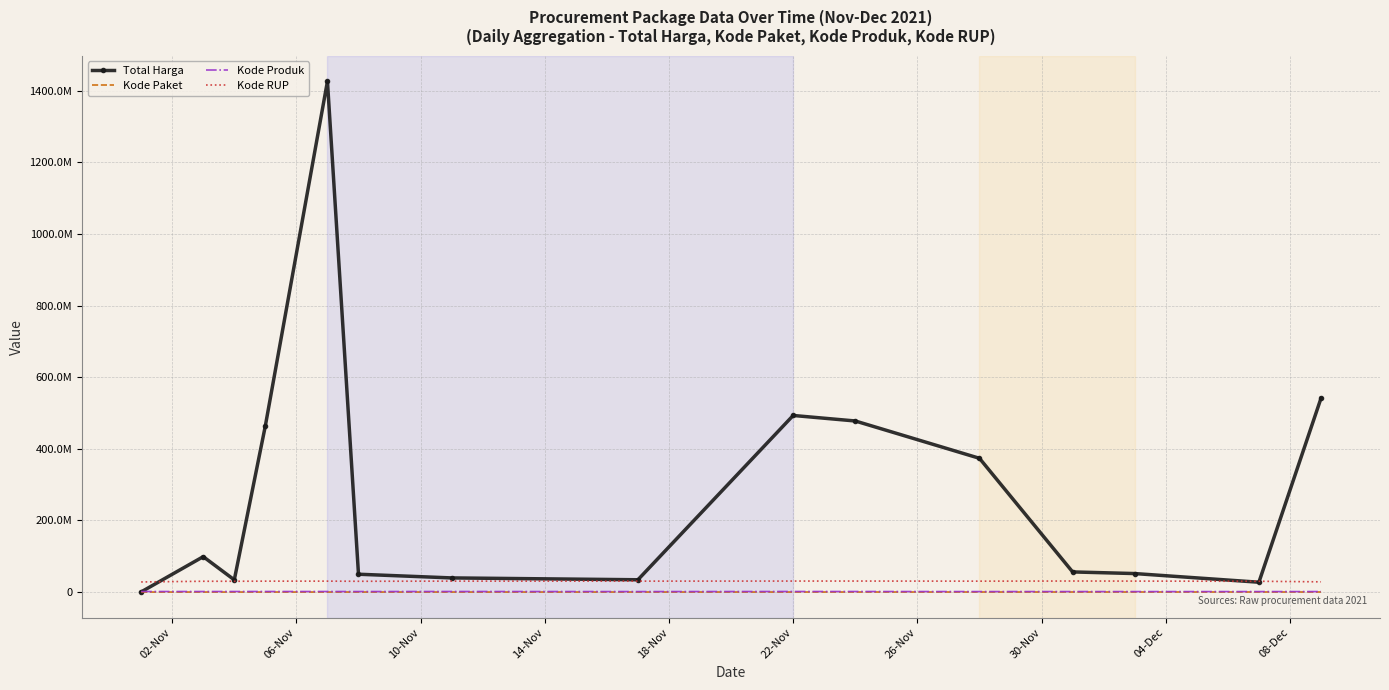

True or false: Kode Produk and Kode Paket cross at least once.

False